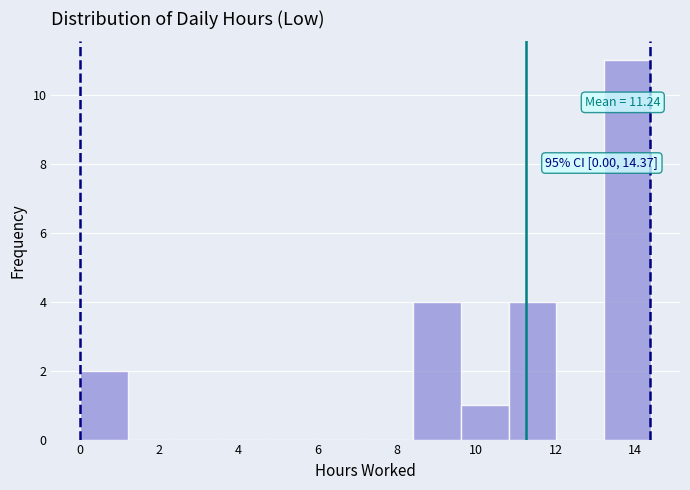

Over which range of the x-axis is the bar tallest?

13.2 to 14.4